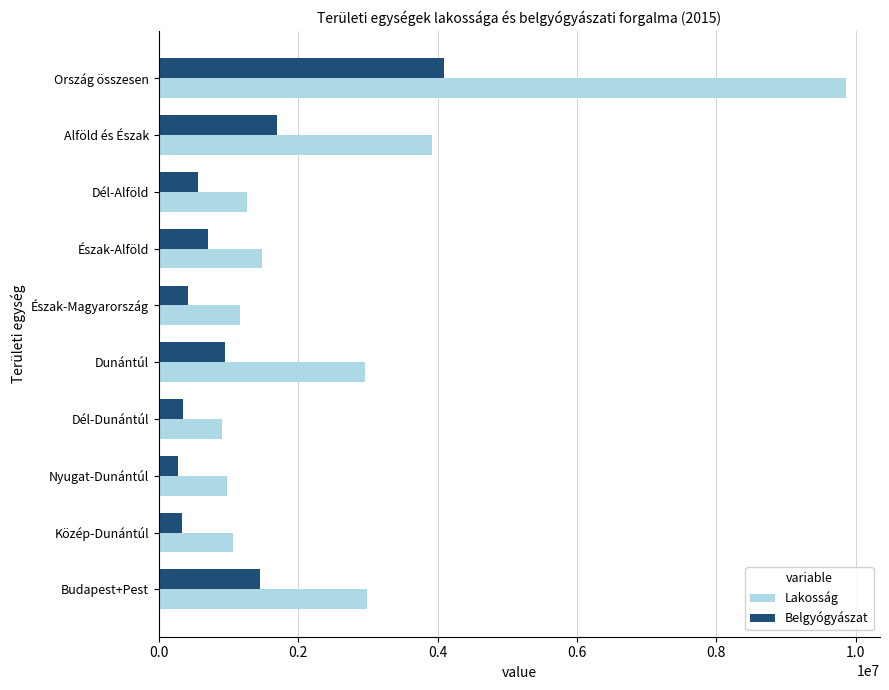

What is the sum of all Lakosság values?

26582980